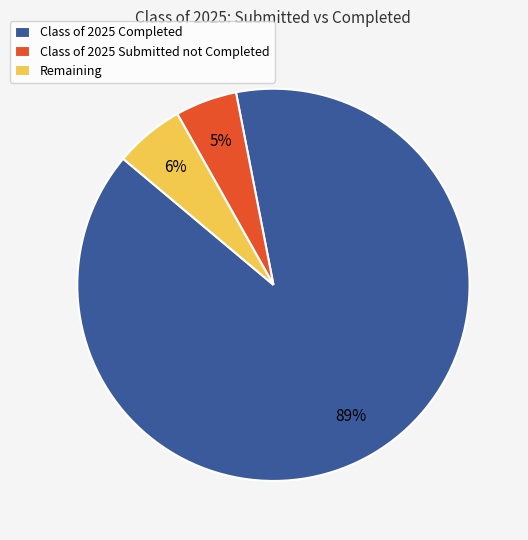

Is it true that Class of 2025 Submitted not Completed is 5% of the pie?

True